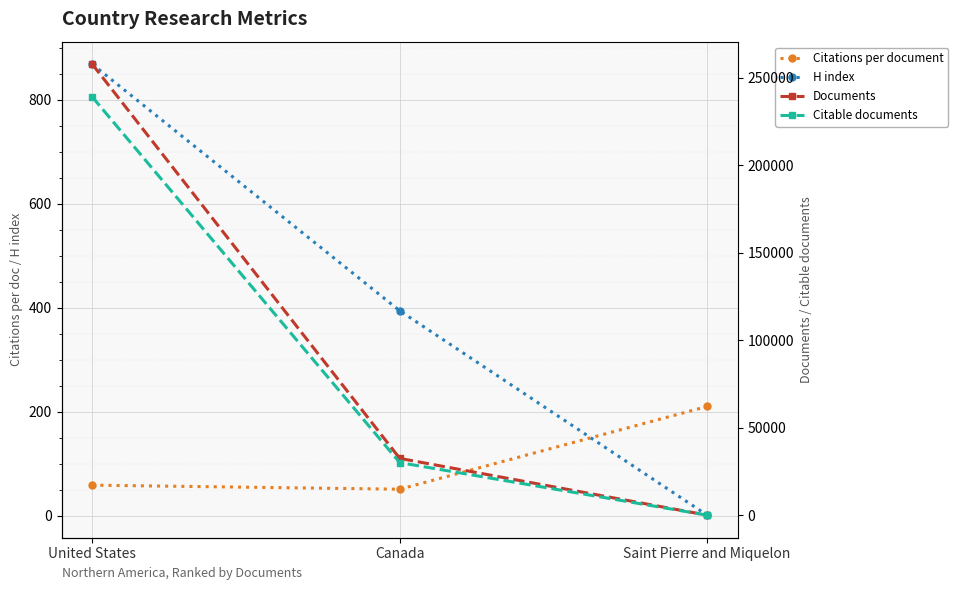

How many lines are shown in the chart?

4